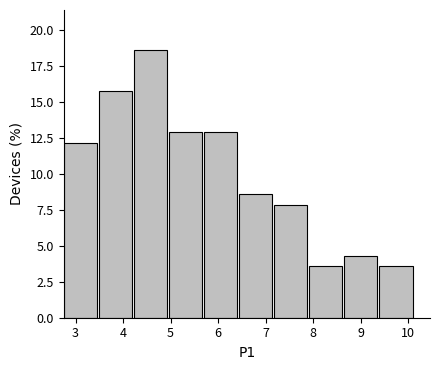

Over which range of the x-axis is the bar tallest?

4.2 to 5.0